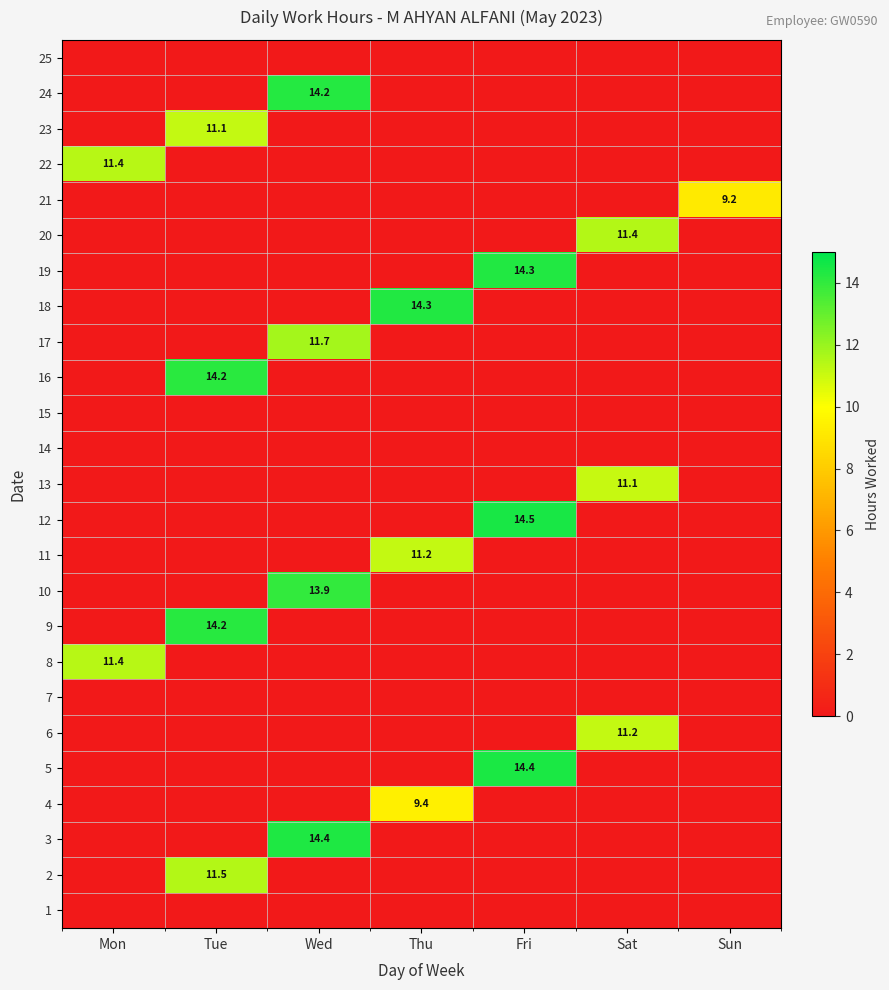

The value of 23 at Tue is 11.1. True or false?

True